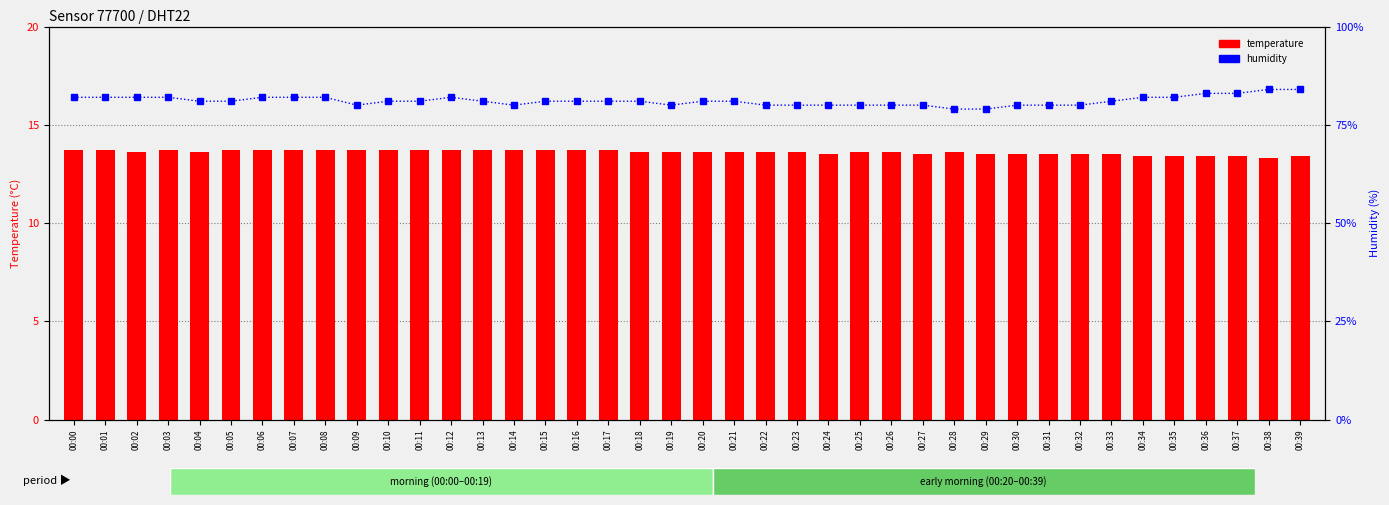

What is the greatest value displayed?

84.0